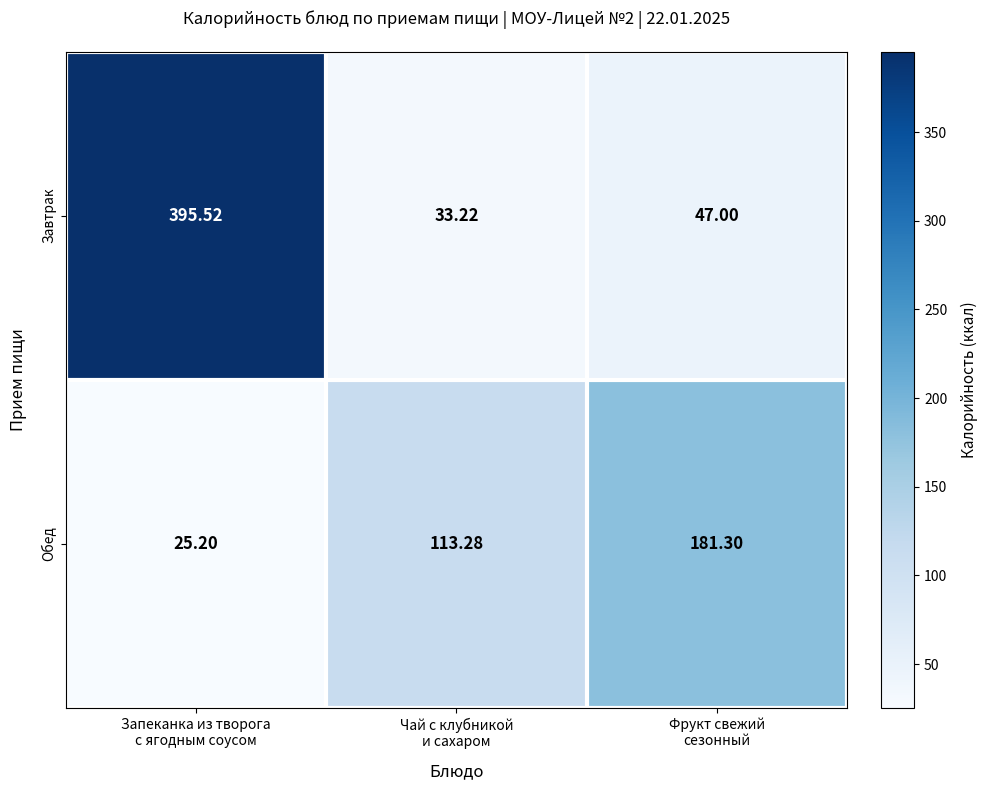

Which series has the widest spread of values?

Завтрак